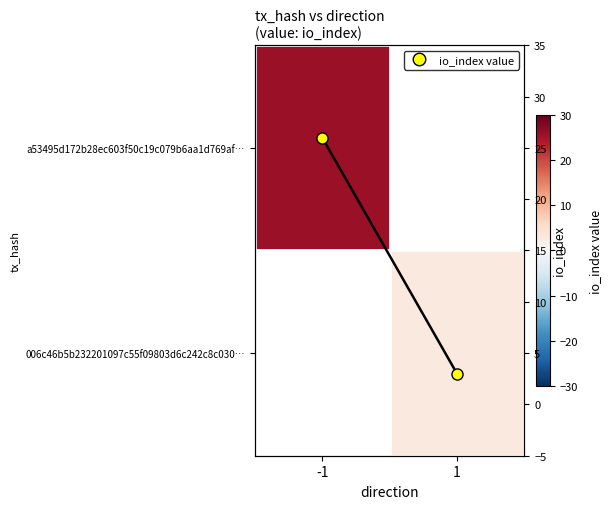

True or false: io_index has a value of 26.0 at -1.

True